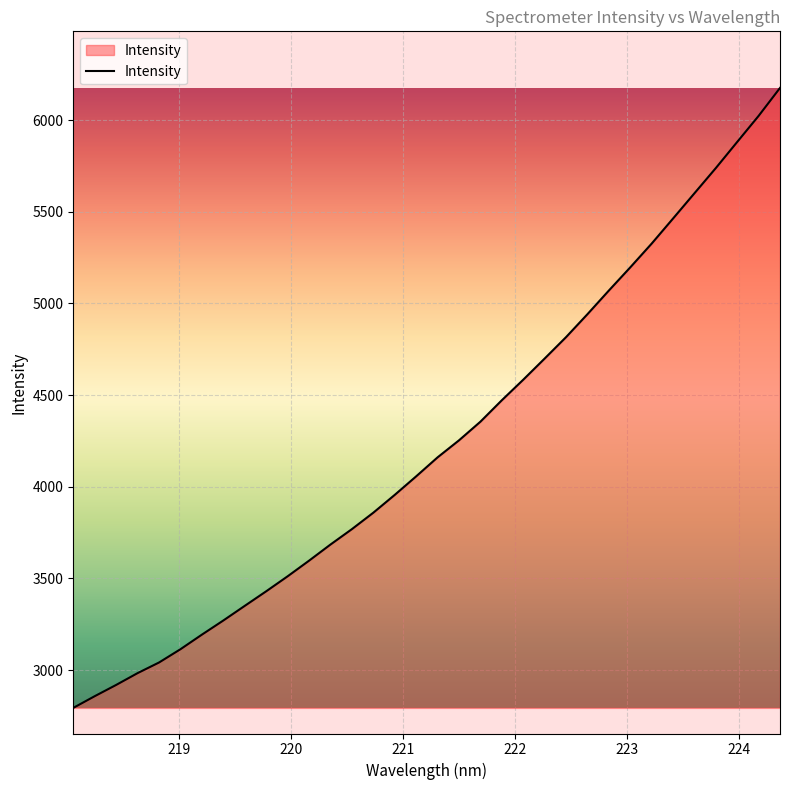

What is the maximum value shown in the chart?

6175.1